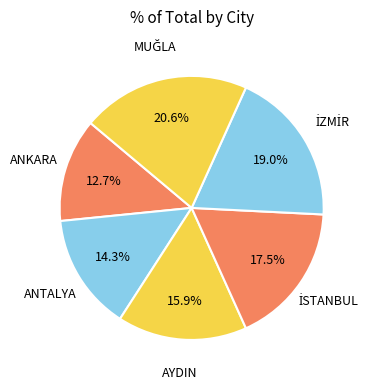

How many slices are in this pie chart?

6